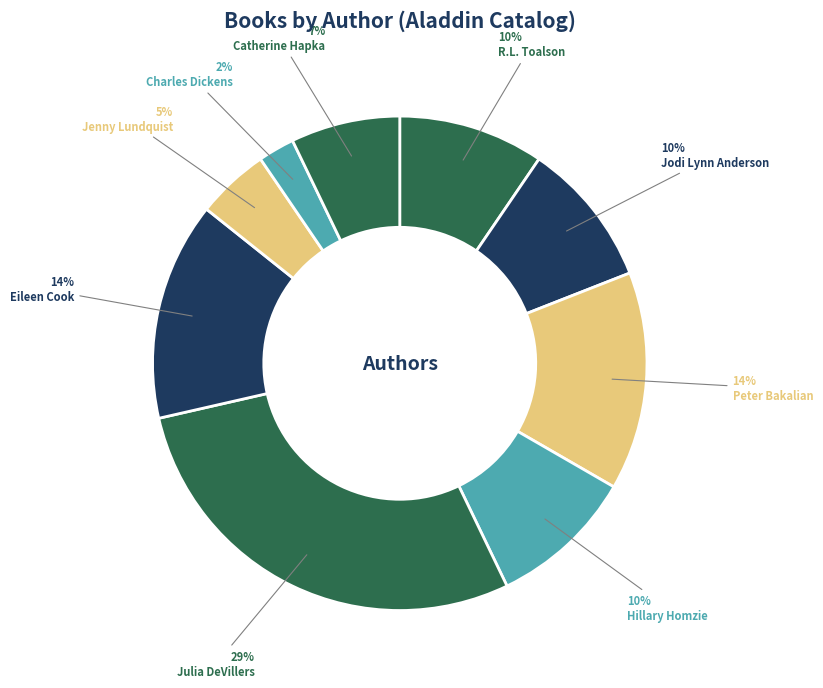

Does any single category account for the majority?

No